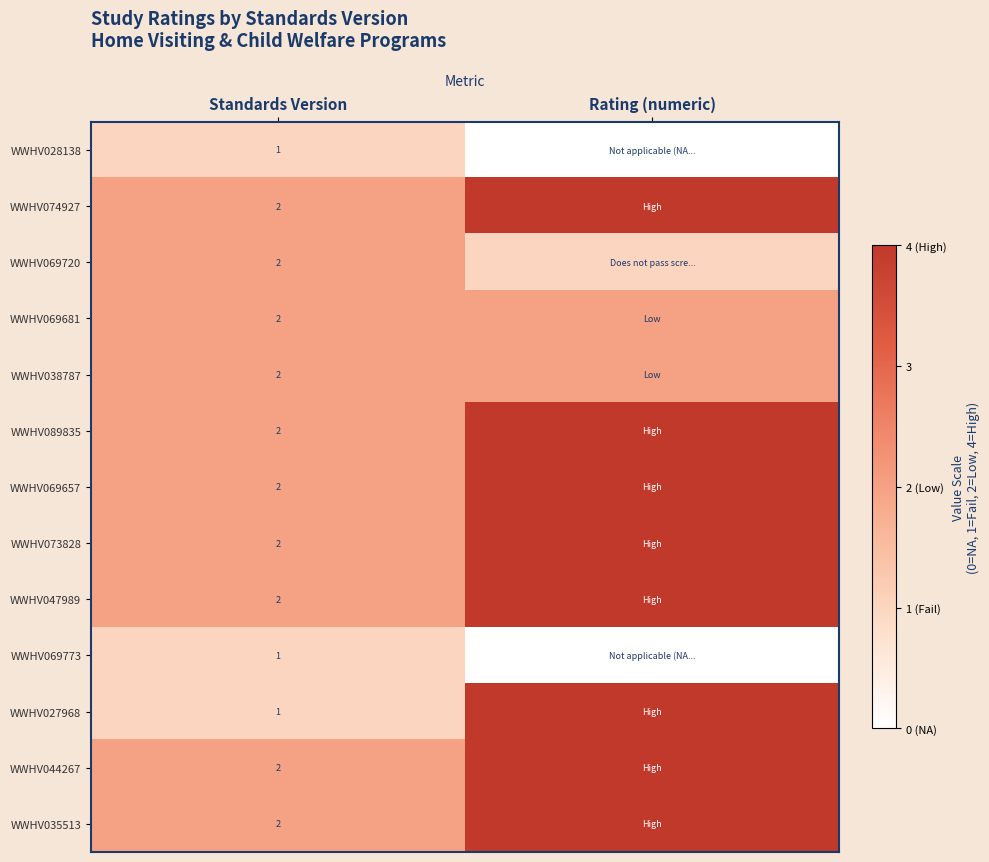

True or false: WWHV073828 has a value of 2 at Standards Version.

True